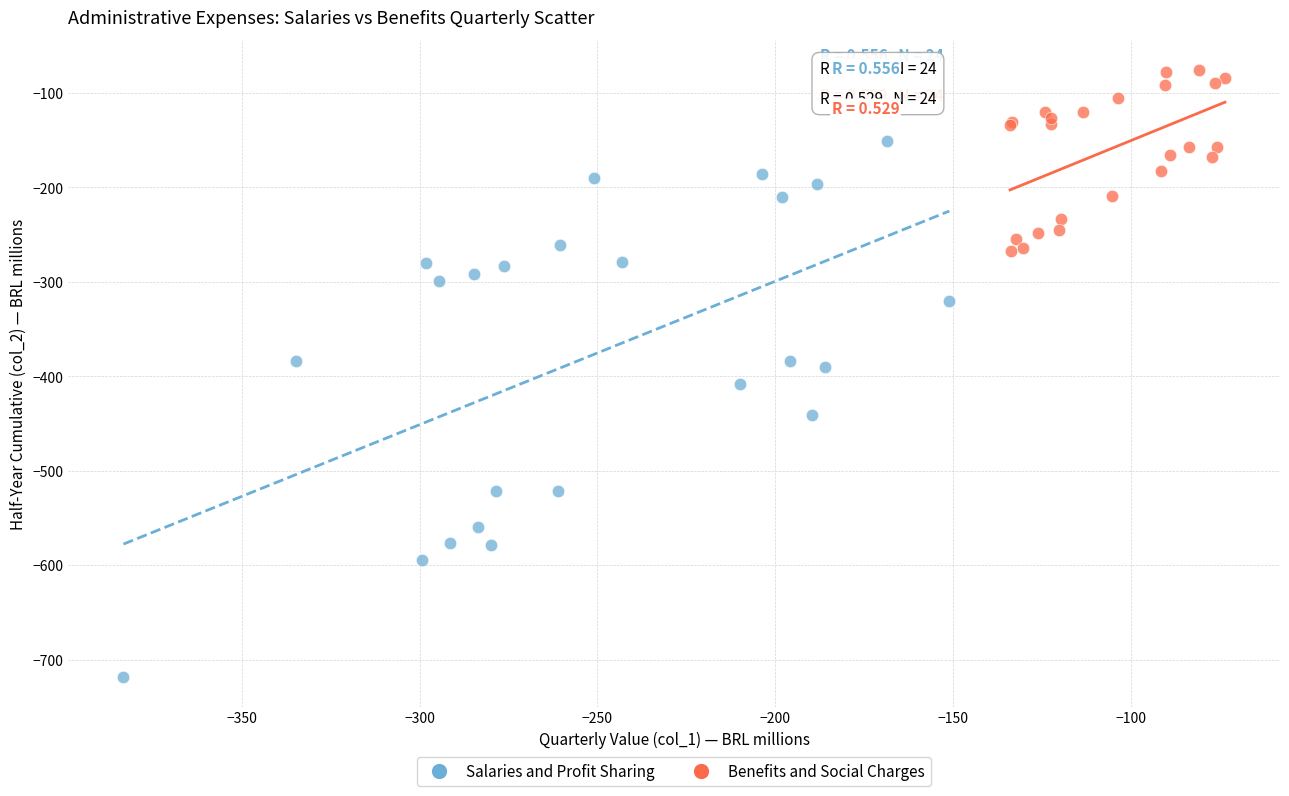

Which series contains the highest Y value?

Benefits and Social Charges